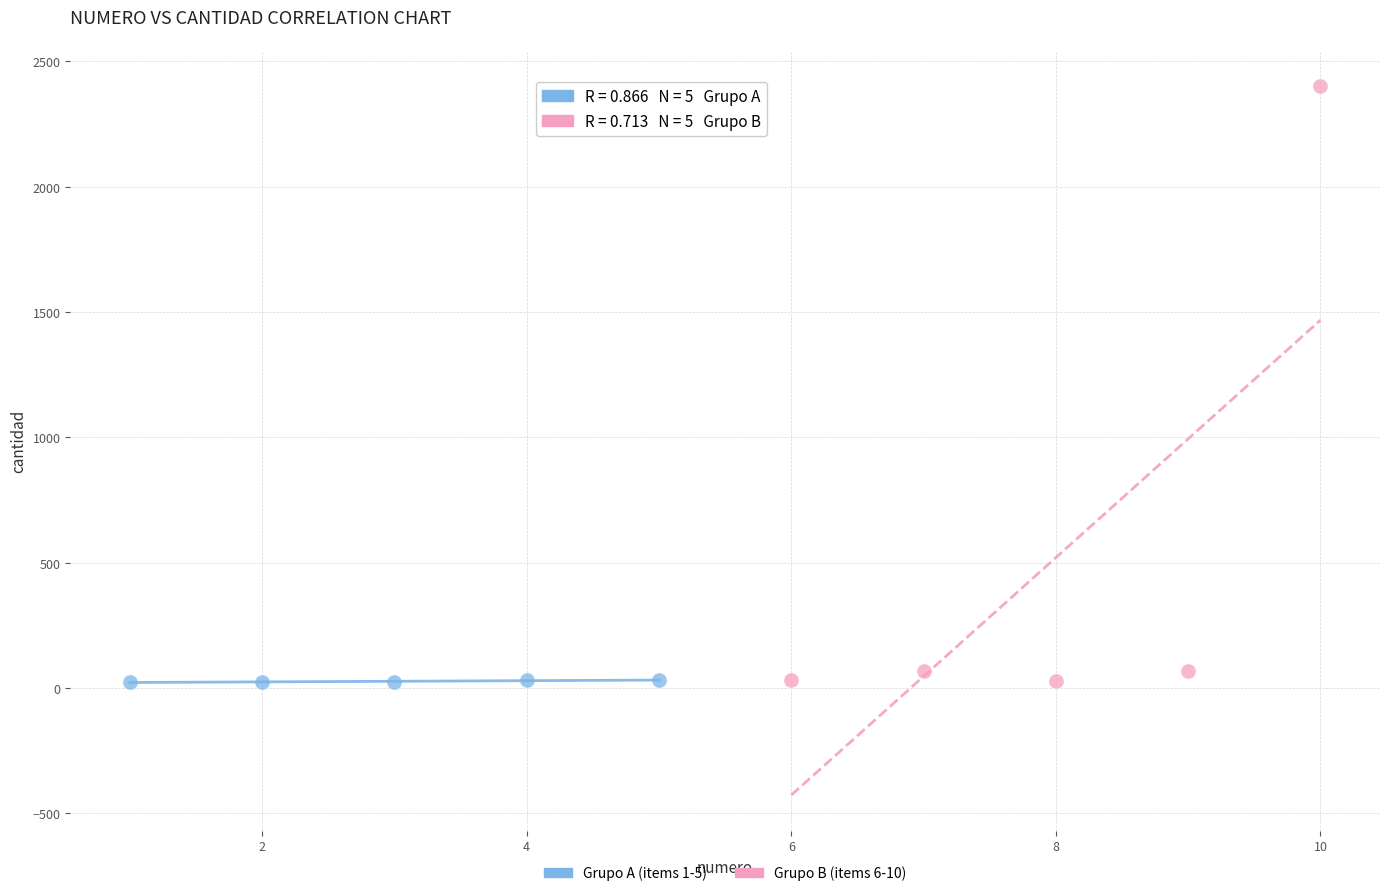

Which series has the widest spread of Y values?

Grupo B (items 6-10)